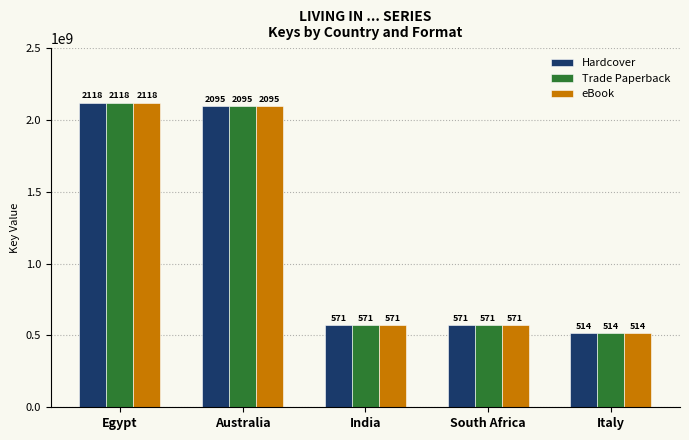

What is the label of the 1st bar from the right?

Italy